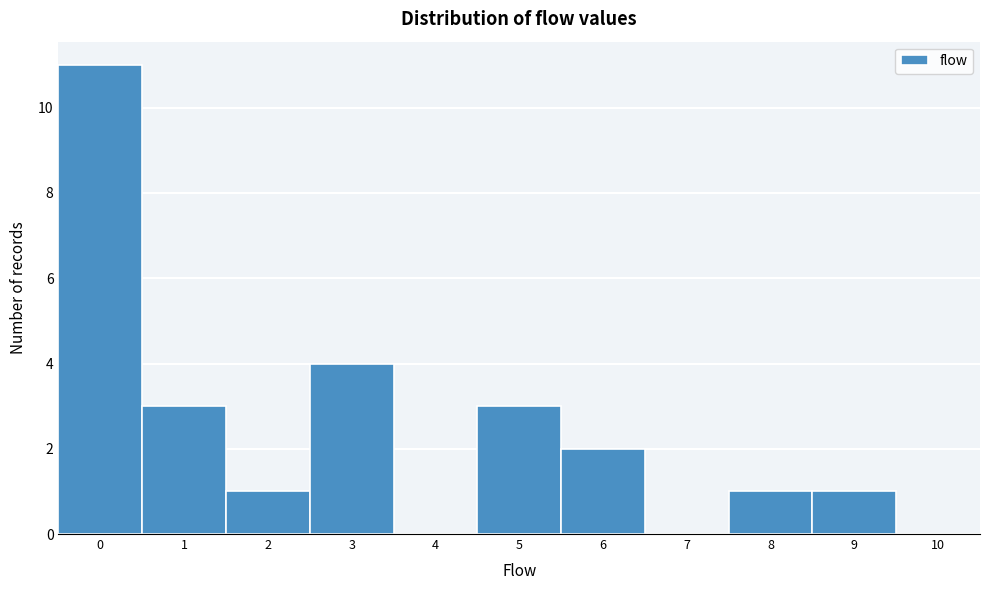

Reading right to left, what are all the values shown in this chart?

10=0	9=1	8=1	7=0	6=2	5=3	4=0	3=4	2=1	1=3	0=11